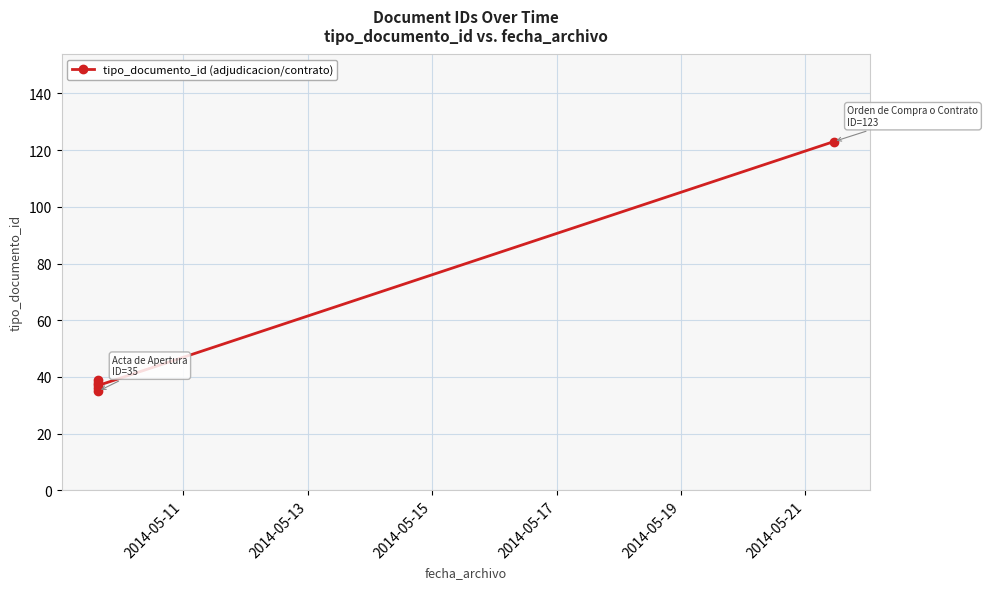

The value at 2014-05-21 is 123. True or false?

True